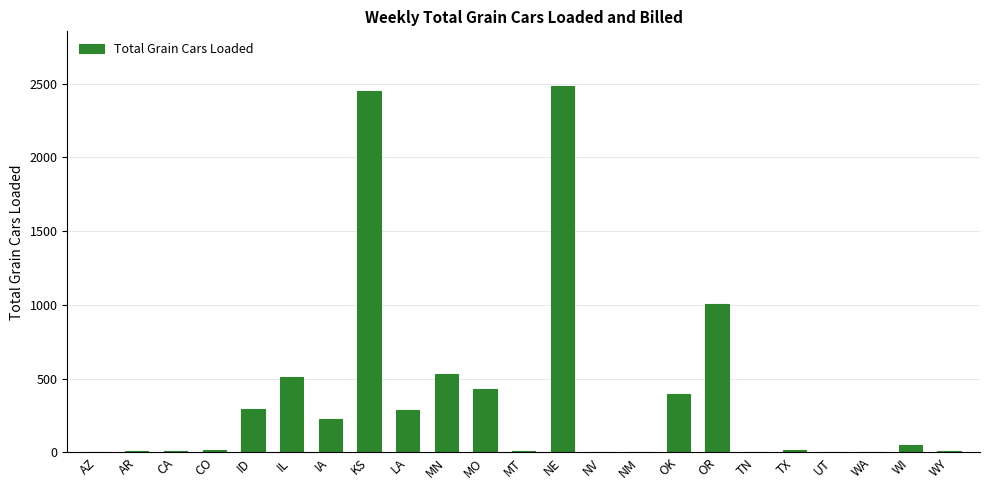

What is the change in value from MO to OR?

+581